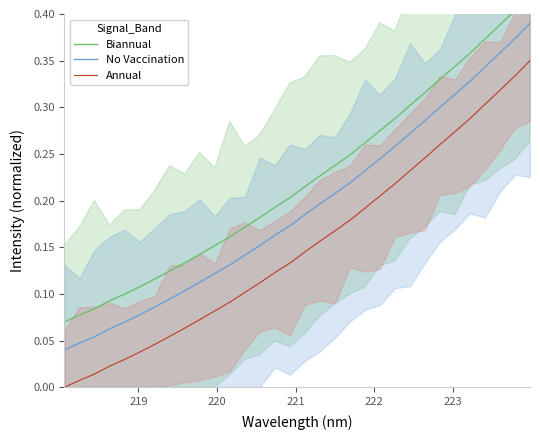

True or false: Annual and No Vaccination cross at least once.

False